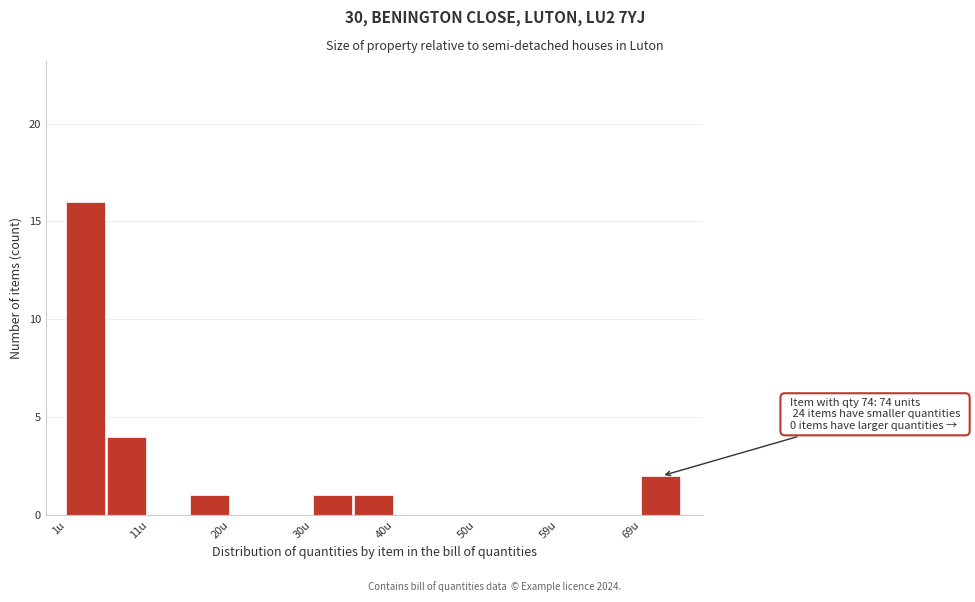

Which range on the x-axis has the tallest bar?

1 to 6